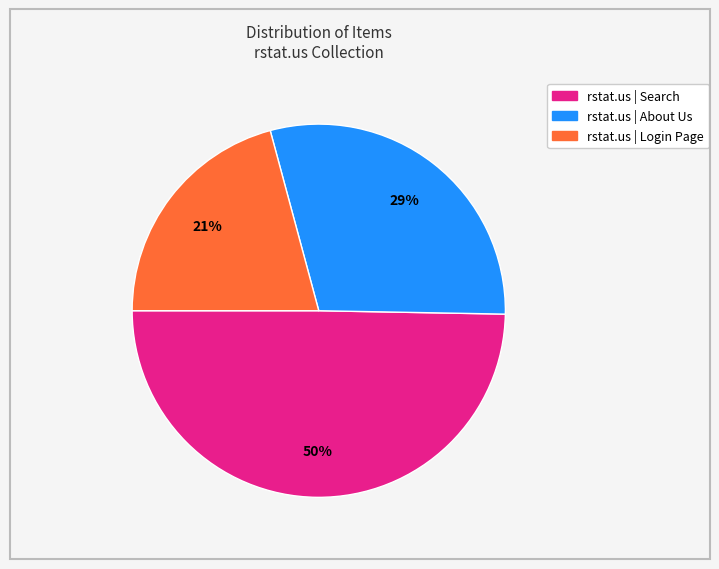

To the nearest percent, what percentage of the pie is rstat.us | Search?

50%